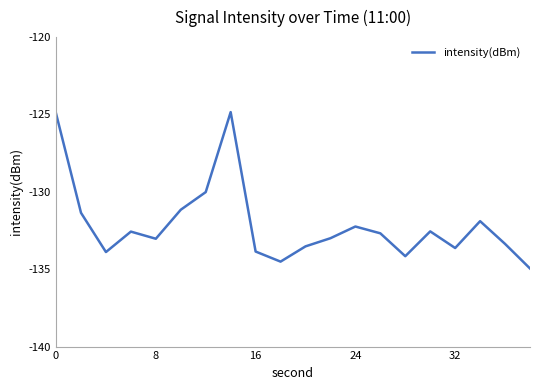

Reading right to left, list all the values displayed in this chart.

-135.0	-133.4	-131.9	-133.6	-132.6	-134.2	-132.7	-132.2	-133.0	-133.5	-134.5	-133.9	-124.8	-130.0	-131.2	-133.0	-132.6	-133.9	-131.4	-124.9